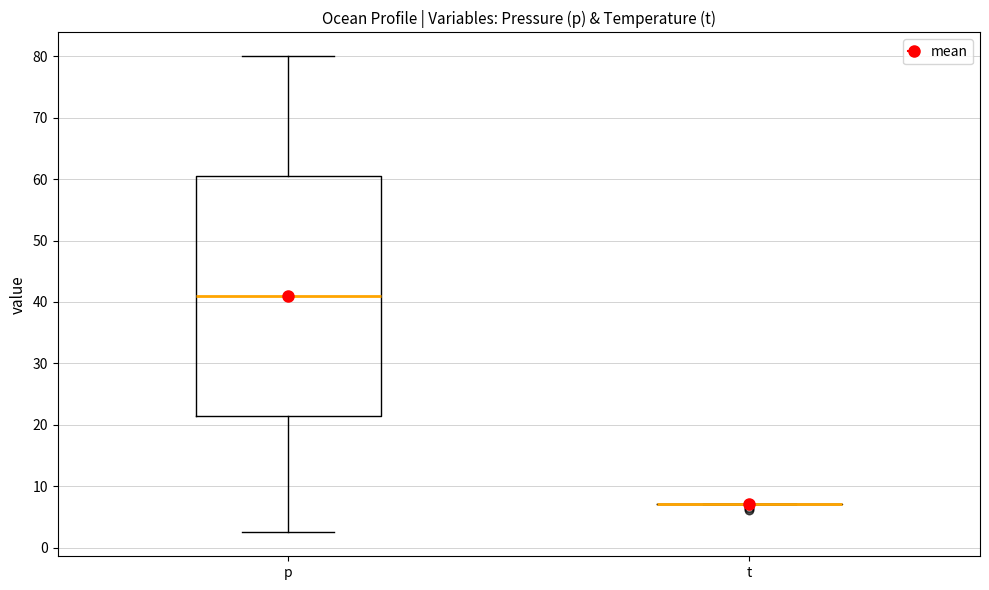

Reading left to right, transcribe this box plot: for each box, give where its median line is, the range the box spans, and where its two whiskers end, as read against the y-axis. The values are not printed on the chart, so give them approximately, as read against the axis.

p: median 41, box 22 to 61, whiskers 3 to 80
t: box collapsed to a line at 7, whiskers 7 to 7